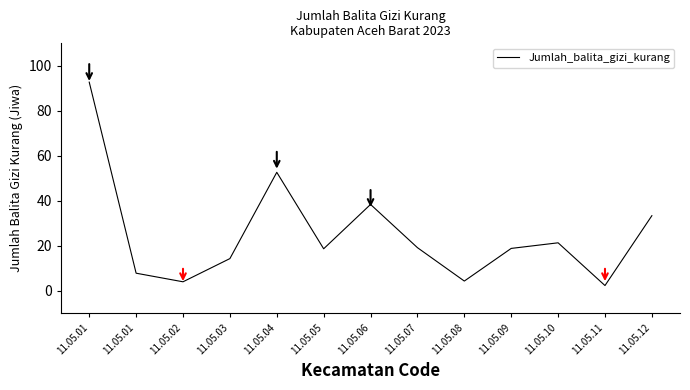

How many lines are shown in the chart?

1